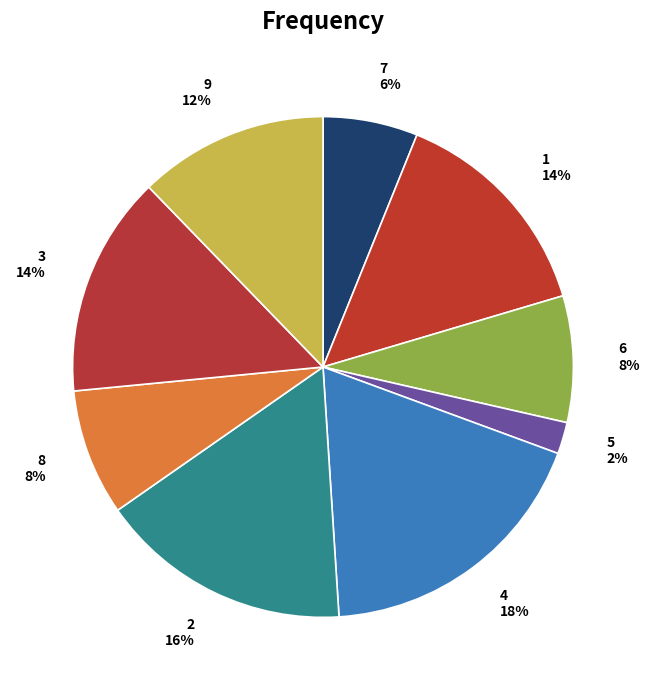

Which slice is the smallest?

5